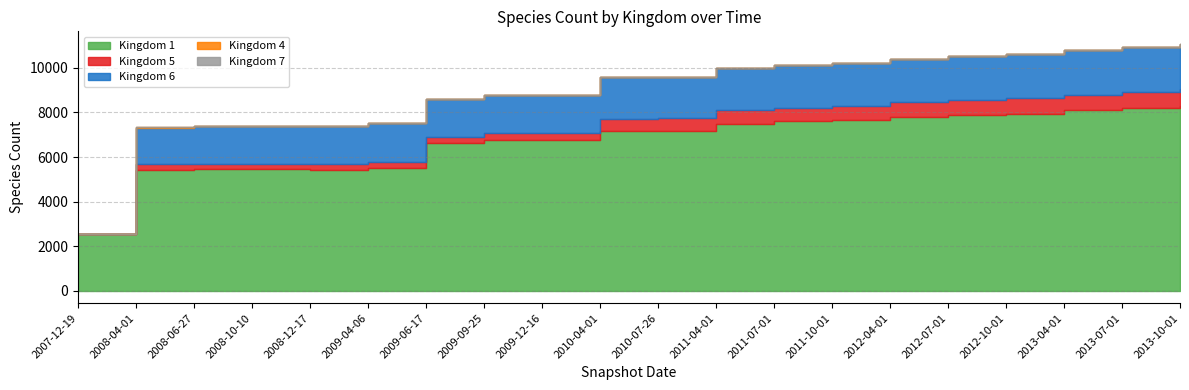

What is the label of the 16th point from the left?

2012-07-01